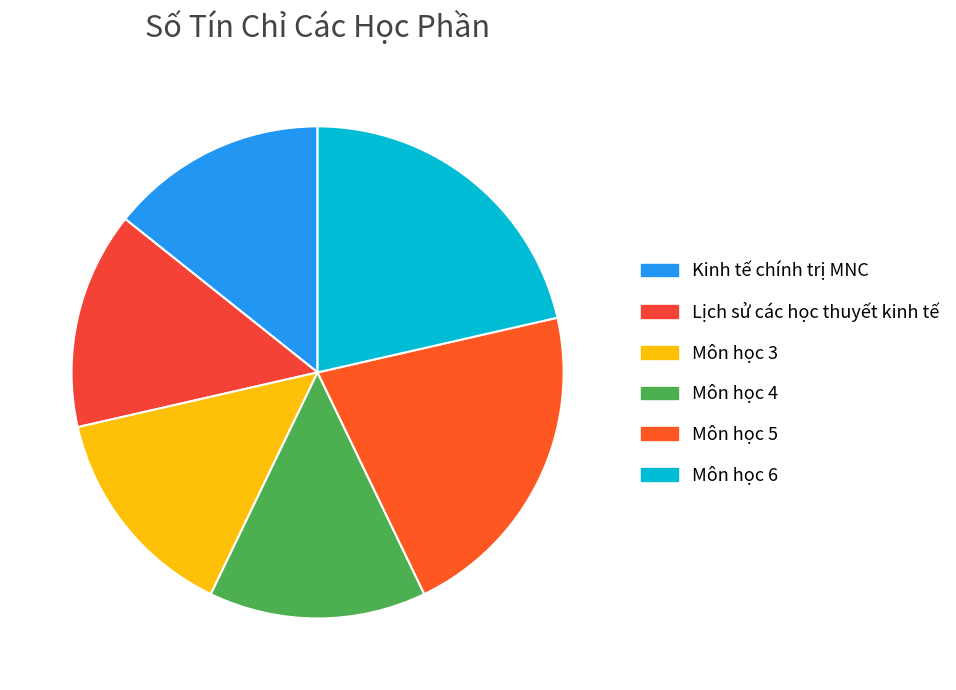

How many slices are in this pie chart?

6